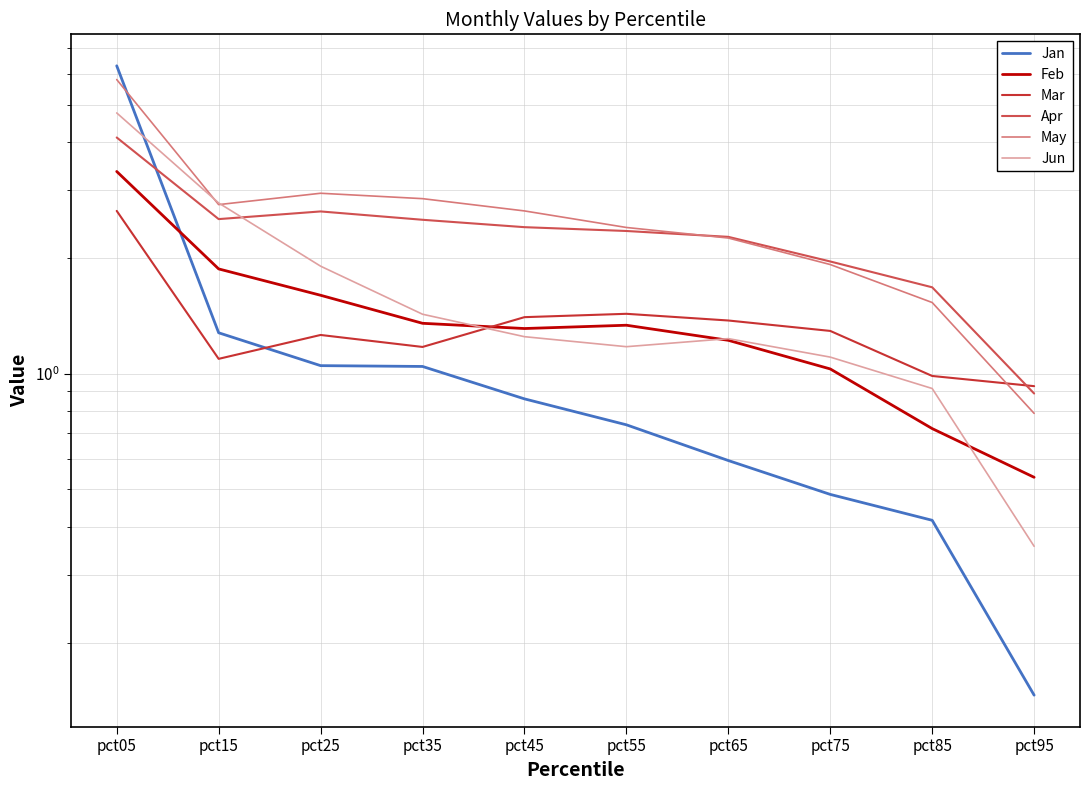

Between pct85 and pct95, which series saw the biggest shift?

Apr